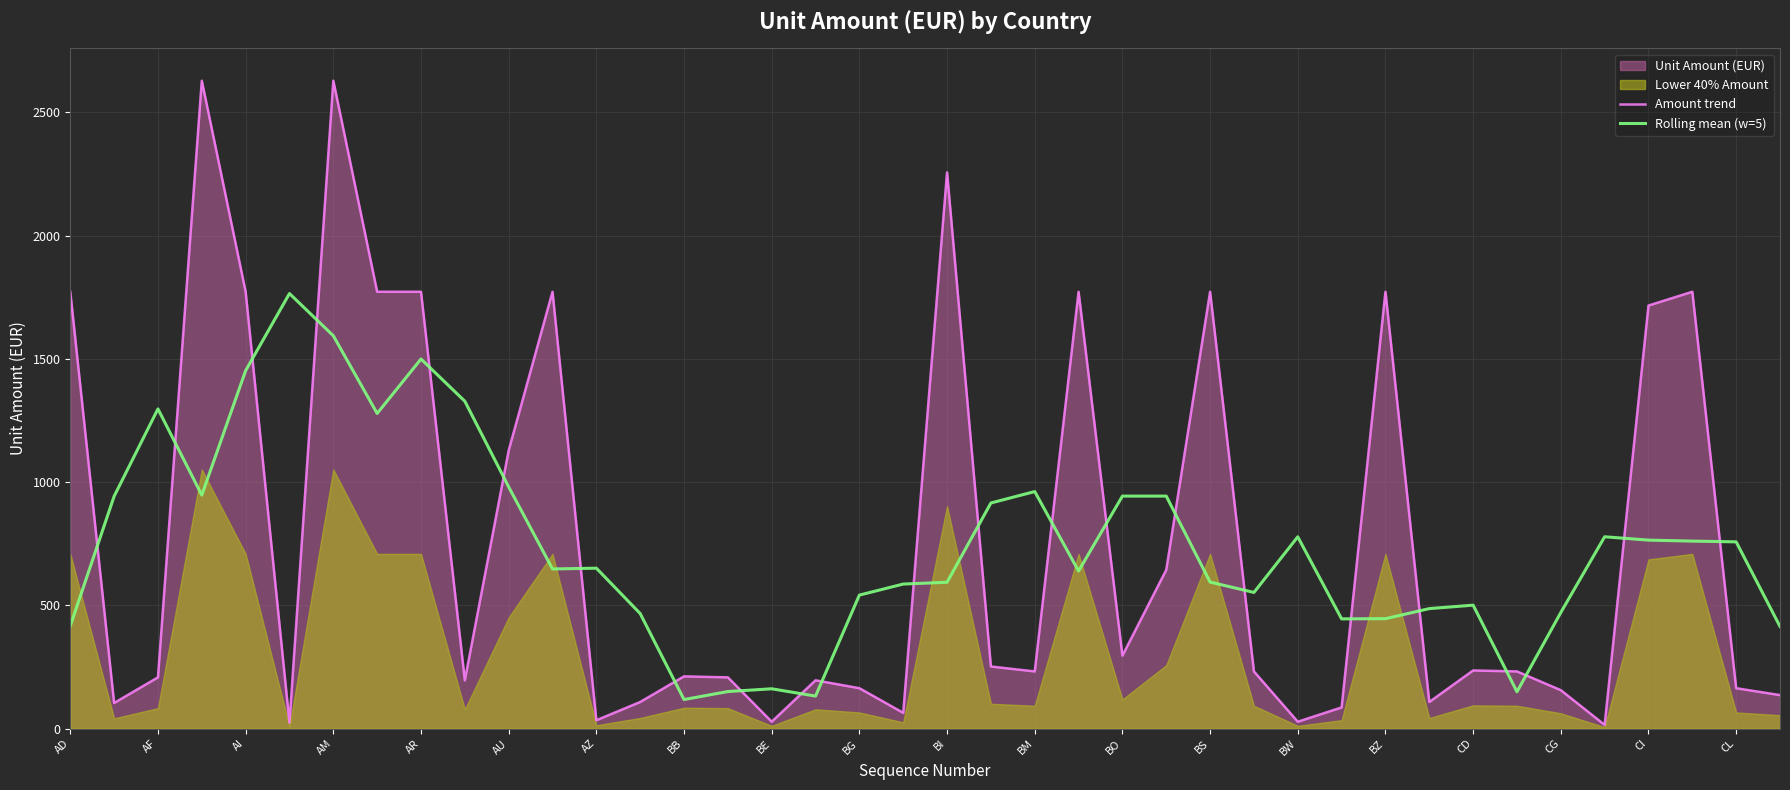

Is the value of Amount trend at BB greater than the value of Rolling mean (w=5) at CL?

No